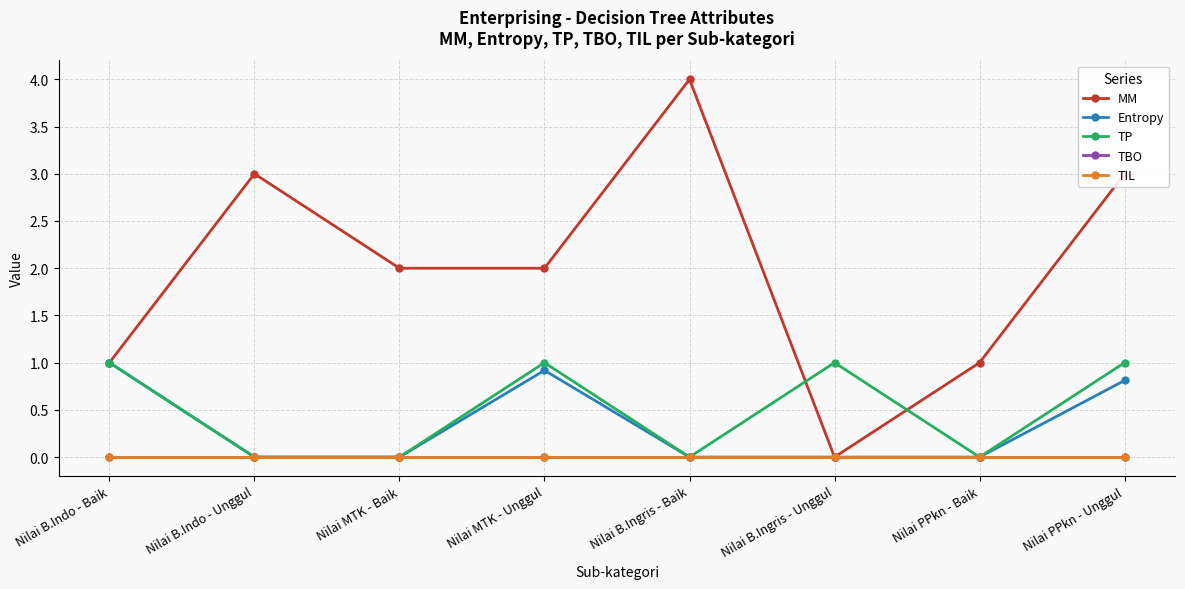

Reading left to right, what are all the values shown in this chart?

MM: 1.0	3.0	2.0	2.0	4.0	0.0	1.0	3.0
Entropy: 1.0	0.0	0.0	0.9	0.0	0.0	0.0	0.8
TP: 1.0	0.0	0.0	1.0	0.0	1.0	0.0	1.0
TBO: 0.0	0.0	0.0	0.0	0.0	0.0	0.0	0.0
TIL: 0.0	0.0	0.0	0.0	0.0	0.0	0.0	0.0